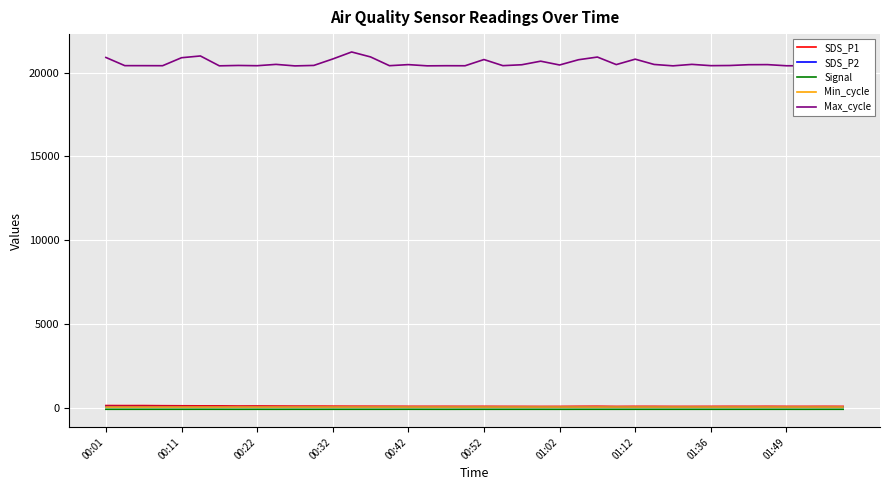

Which series has the largest range (max minus min)?

Max_cycle